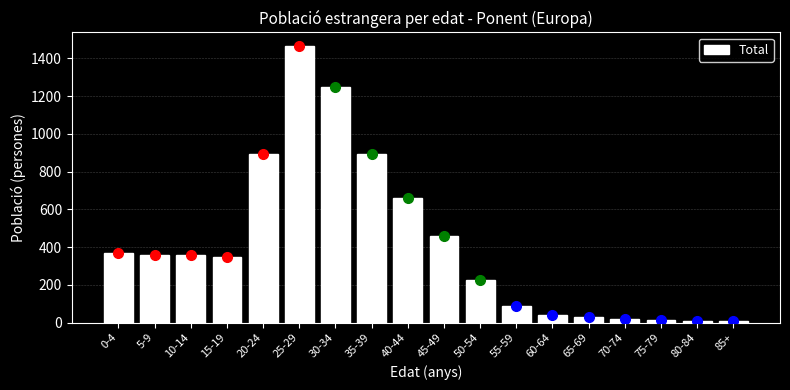

Which label corresponds to the largest value in the chart?

25-29